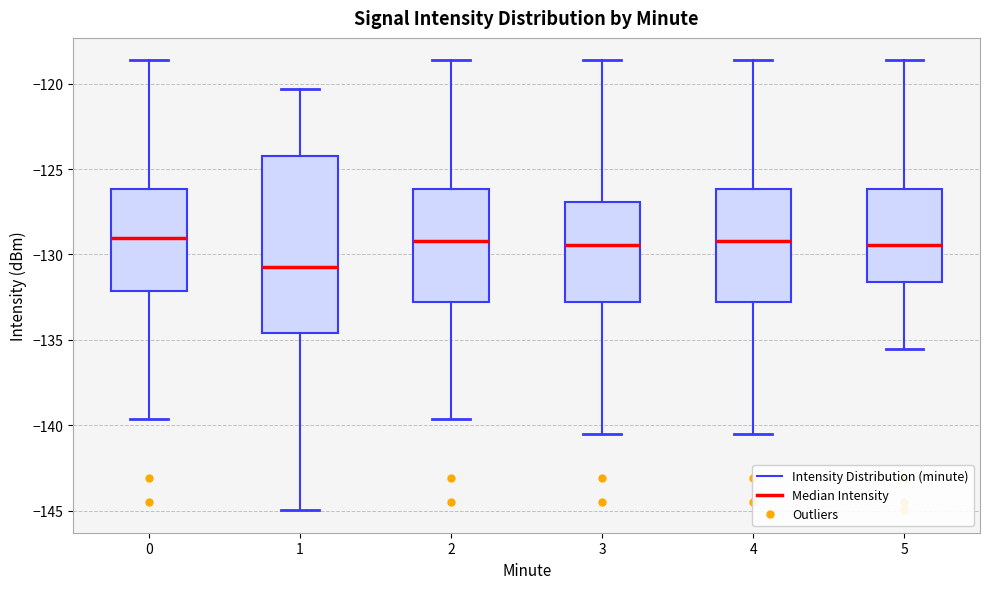

Where does the median line of the box at x = 4 sit on the y-axis? The values are not printed on the chart, so give them approximately, as read against the axis.

-129.0